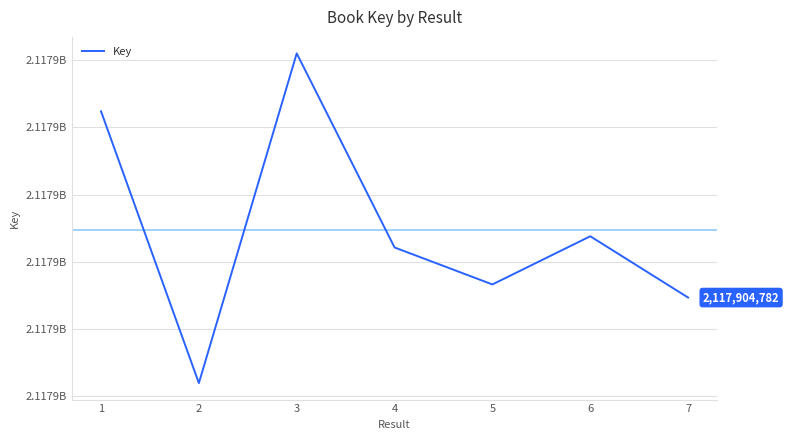

Does the chart display data point markers on the line(s)?

No